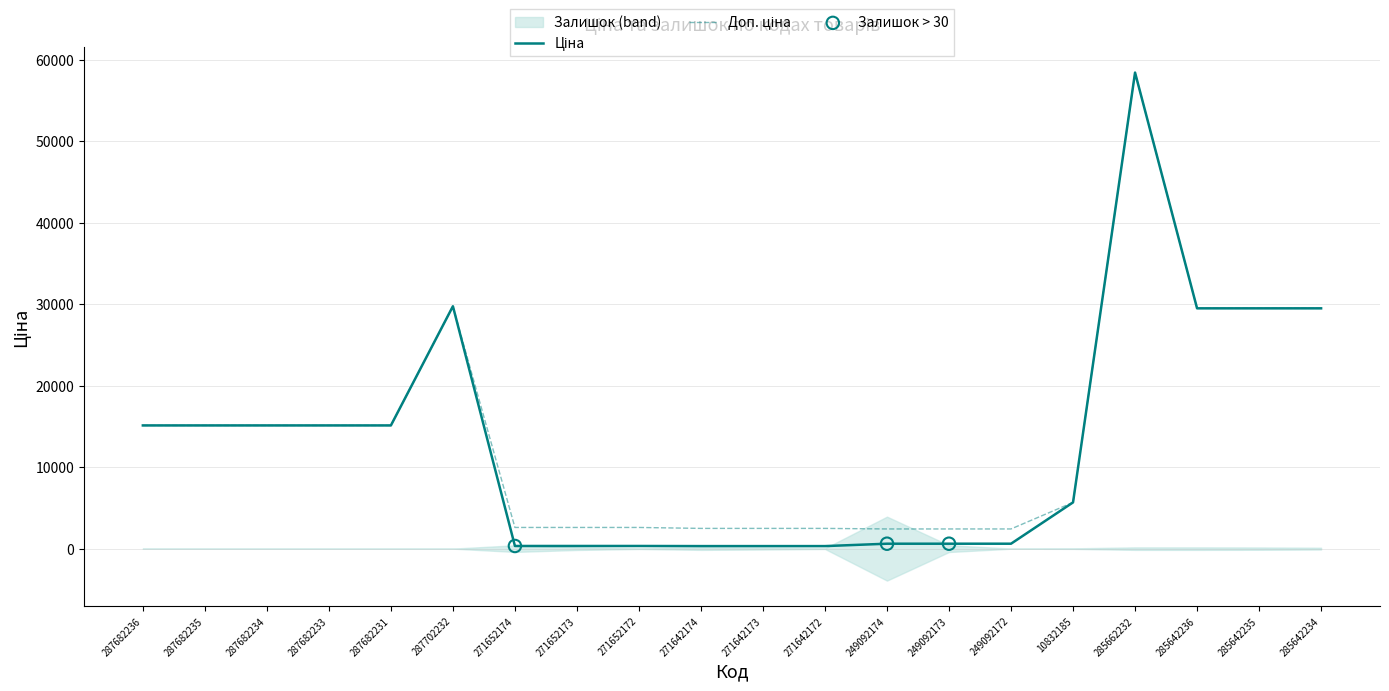

What is the total value across all series at 271652172?

2923.1